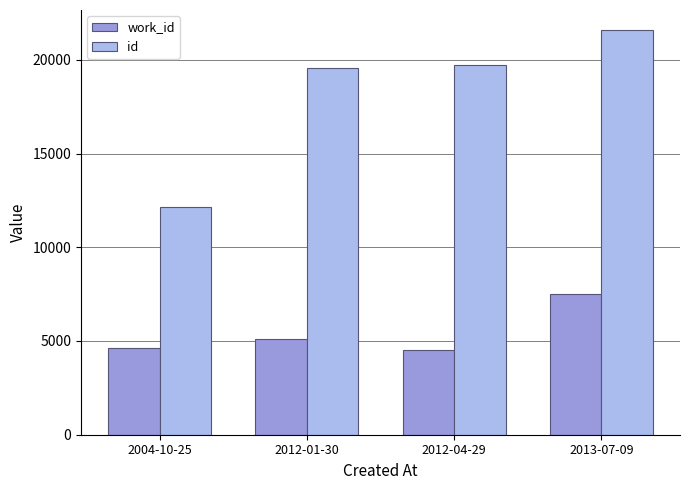

How many bars are there in each group?

2